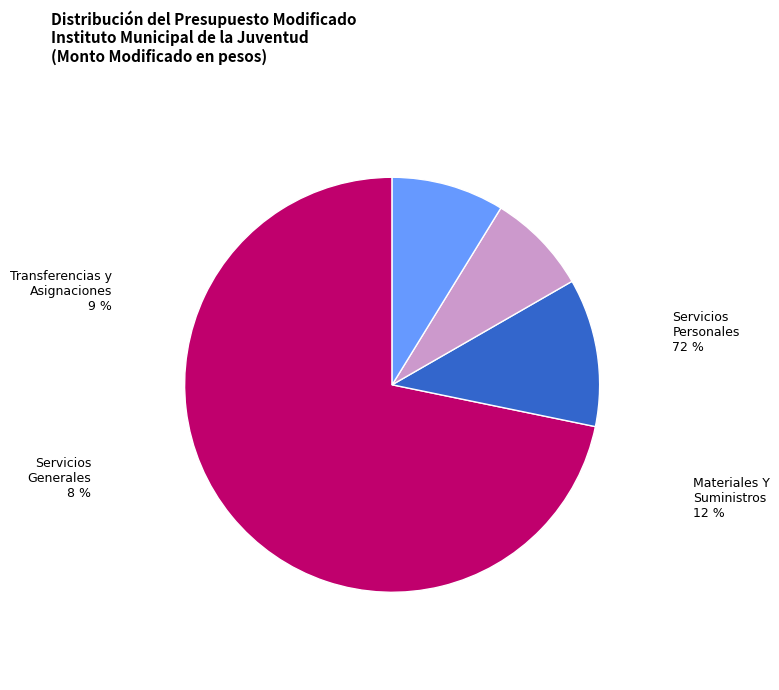

Combined, do Servicios Personales and Materiales Y Suministros account for over 50%?

Yes